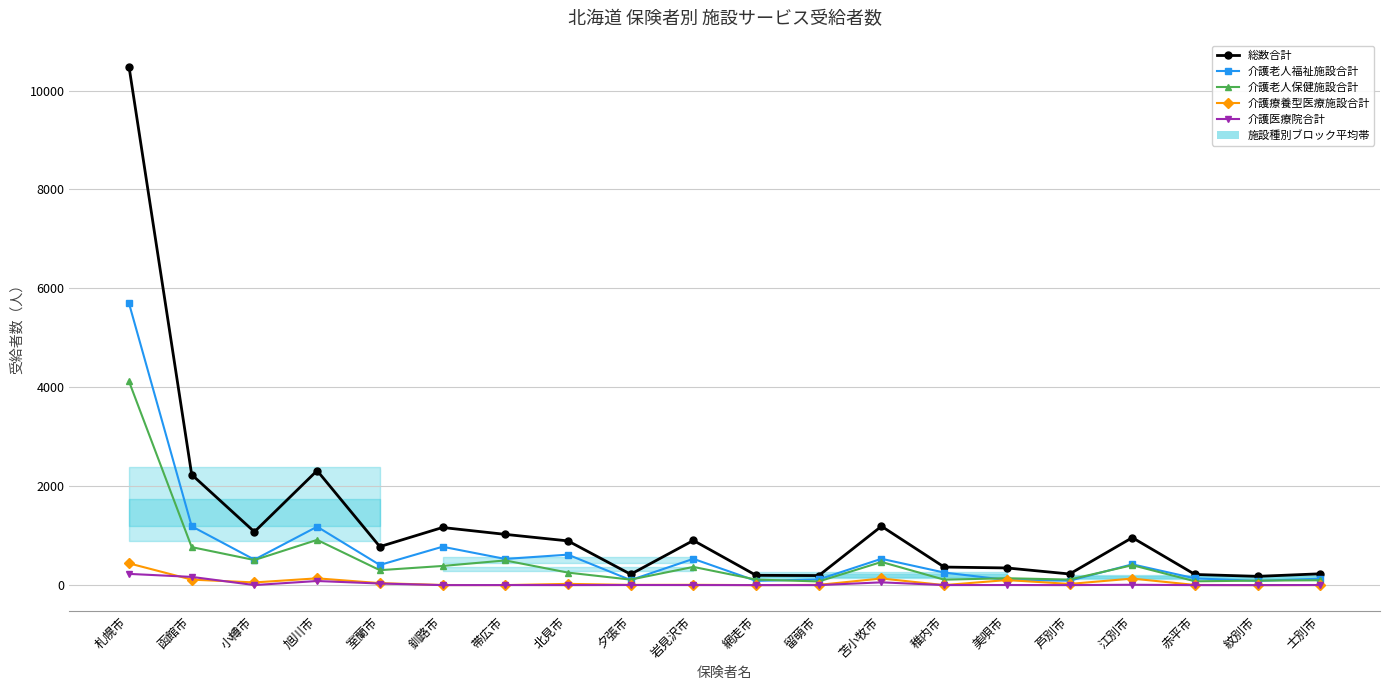

What is the label of the 15th point from the left?

美唄市